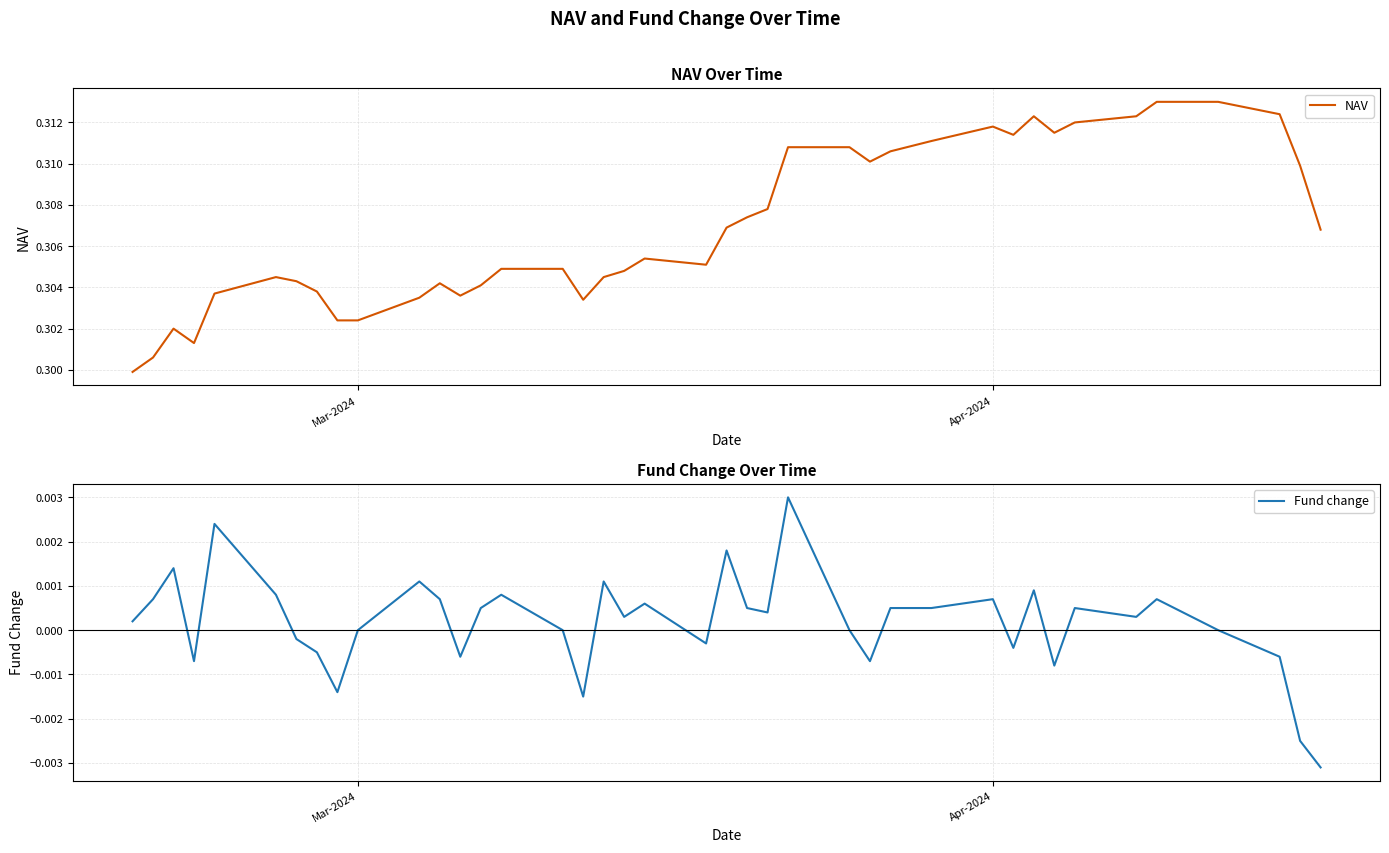

Rank the series by their maximum value, from lowest to highest.

Fund change, NAV